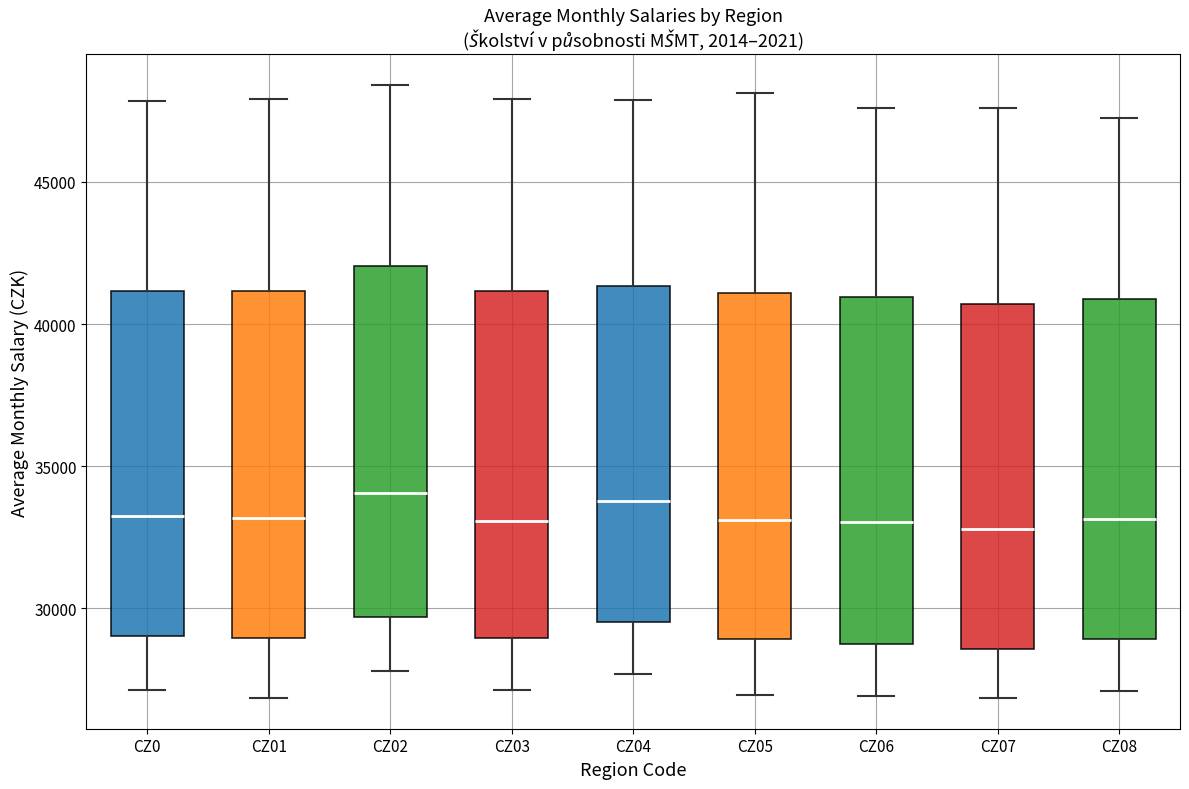

Reading left to right, read every box against the y-axis: the position of its median line, the range the box covers, and the ends of its whiskers. The values are not printed on the chart, so give them approximately, as read against the axis.

CZ0: median 33500, box 29000 to 41000, whiskers 27000 to 48000
CZ01: median 33000, box 29000 to 41000, whiskers 27000 to 48000
CZ02: median 34000, box 29500 to 42000, whiskers 28000 to 48500
CZ03: median 33000, box 29000 to 41000, whiskers 27000 to 48000
CZ04: median 34000, box 29500 to 41500, whiskers 27500 to 48000
CZ05: median 33000, box 29000 to 41000, whiskers 27000 to 48000
CZ06: median 33000, box 28500 to 41000, whiskers 27000 to 47500
CZ07: median 33000, box 28500 to 40500, whiskers 27000 to 47500
CZ08: median 33000, box 29000 to 41000, whiskers 27000 to 47000